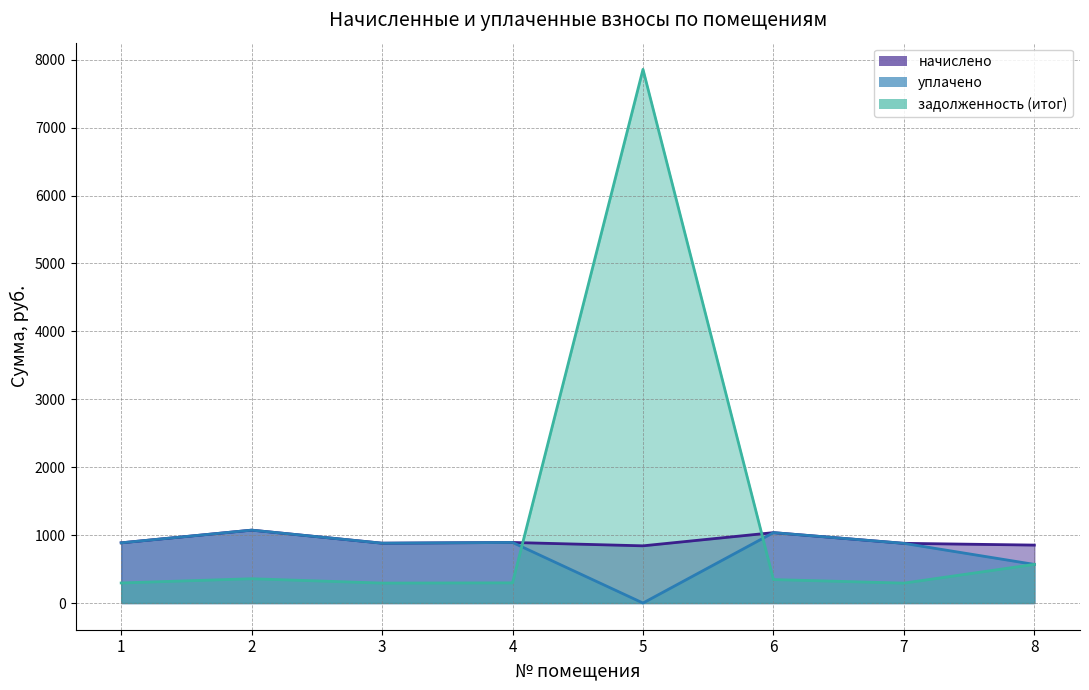

At how many categories does at least one series exceed 3?

8